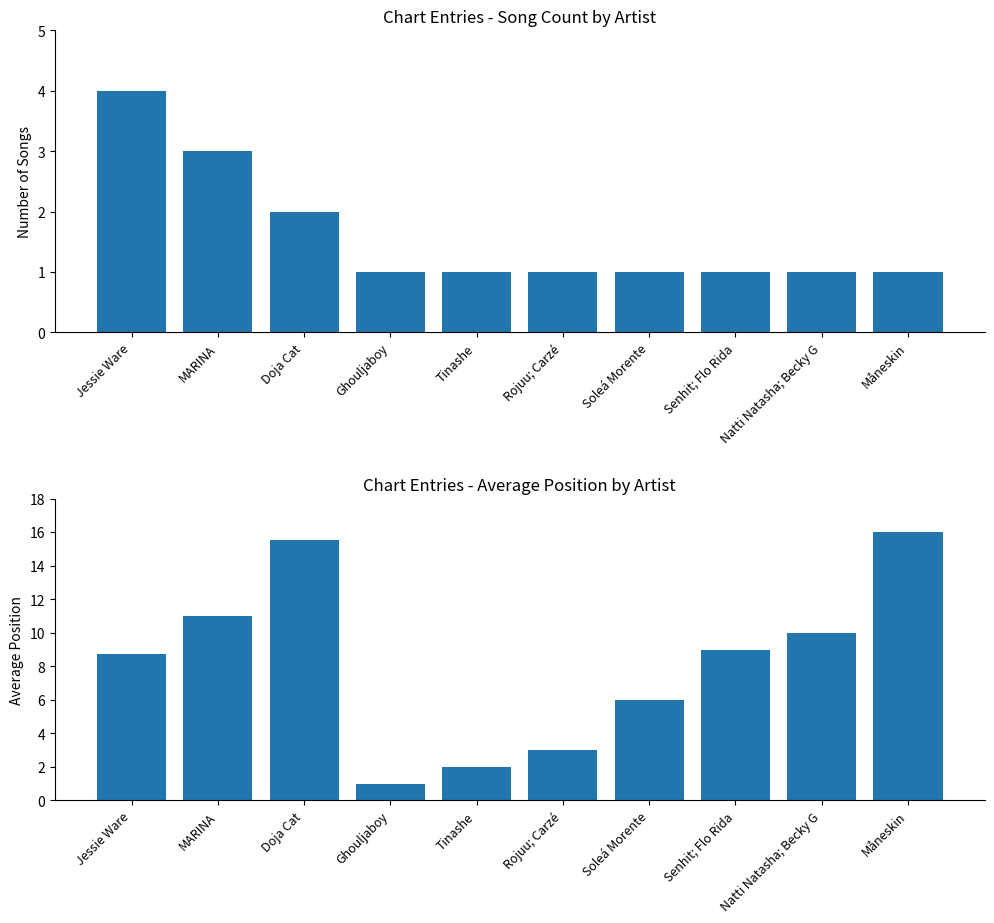

What is the minimum value for Average Chart Position?

1.0